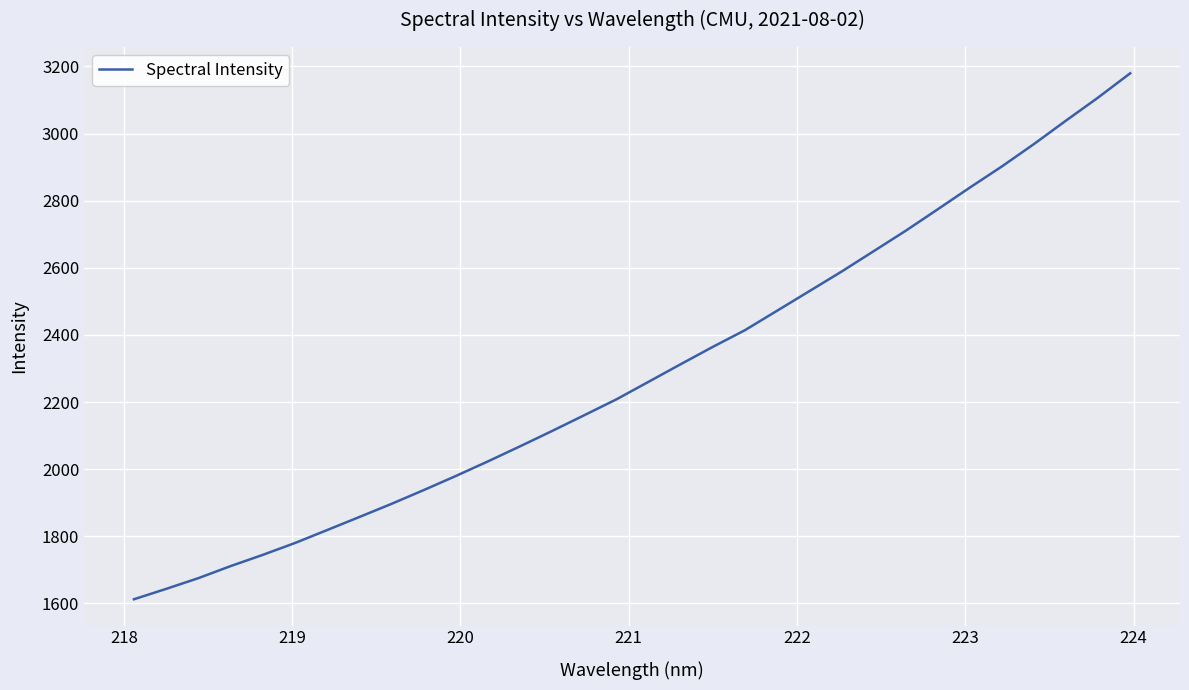

What is the greatest value displayed?

3179.6